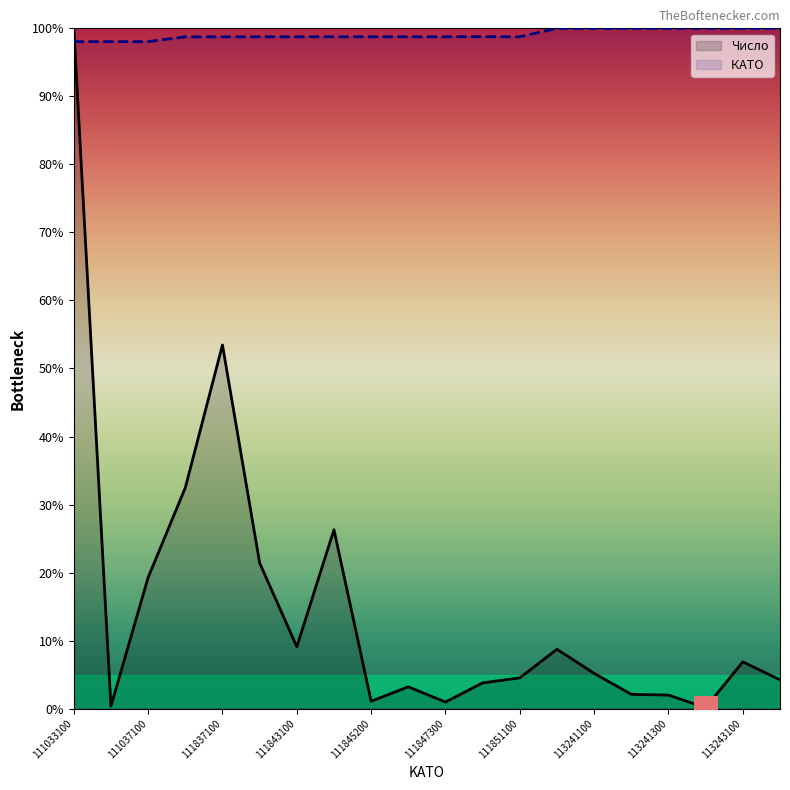

Which series contains the lowest Y value?

Число